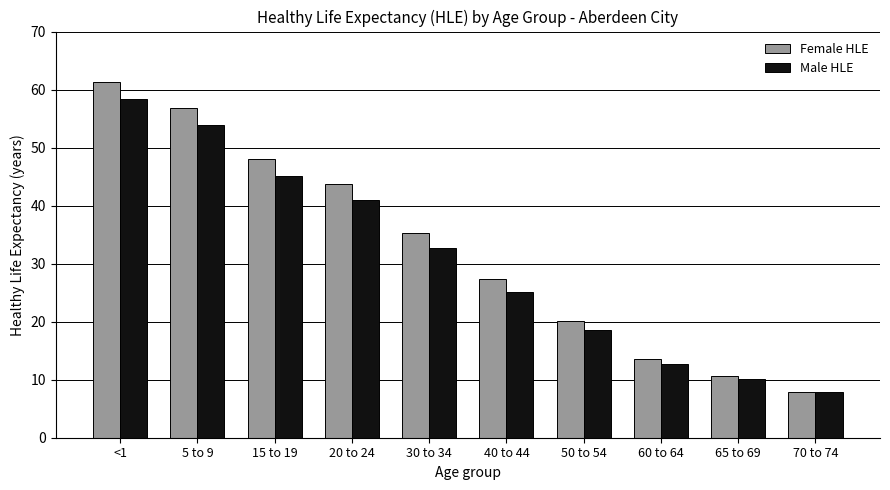

Which series has the largest total across all categories?

Female HLE